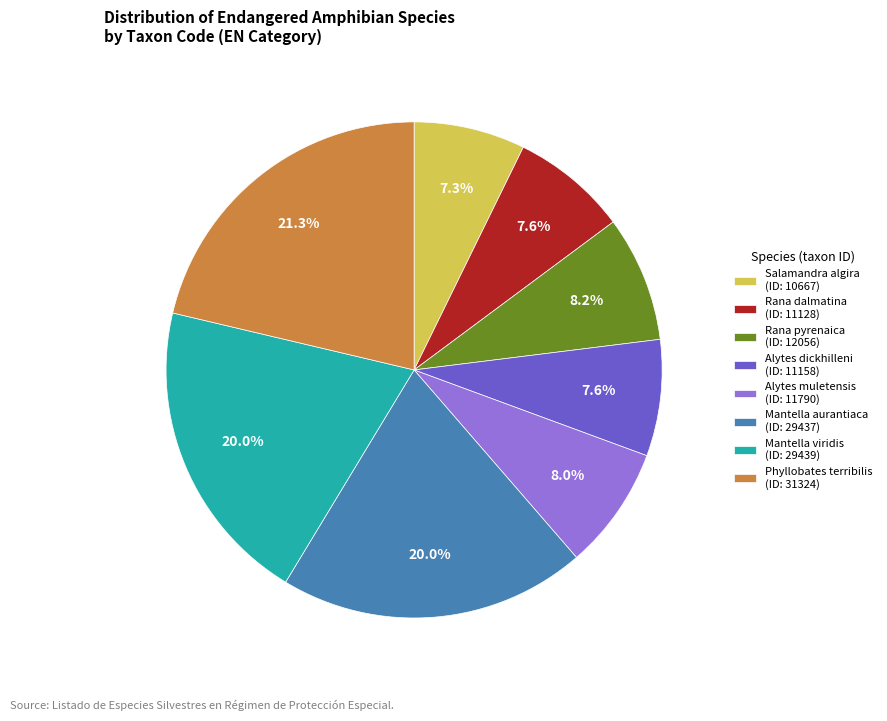

How many slices are in this pie chart?

8